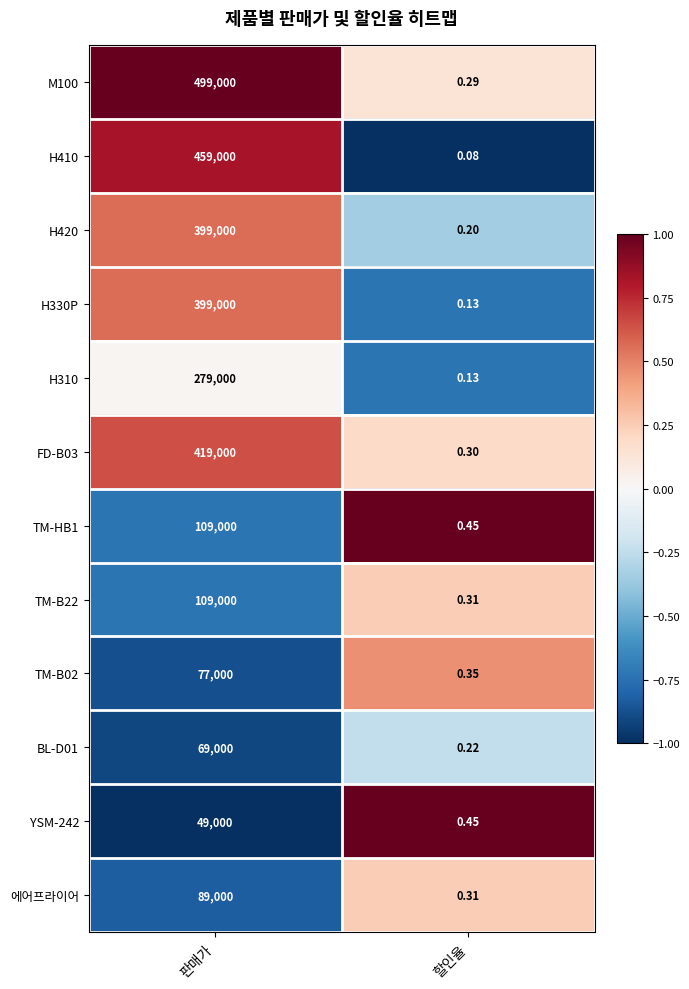

Where is 에어프라이어 nearest to the value 44500?

할인율